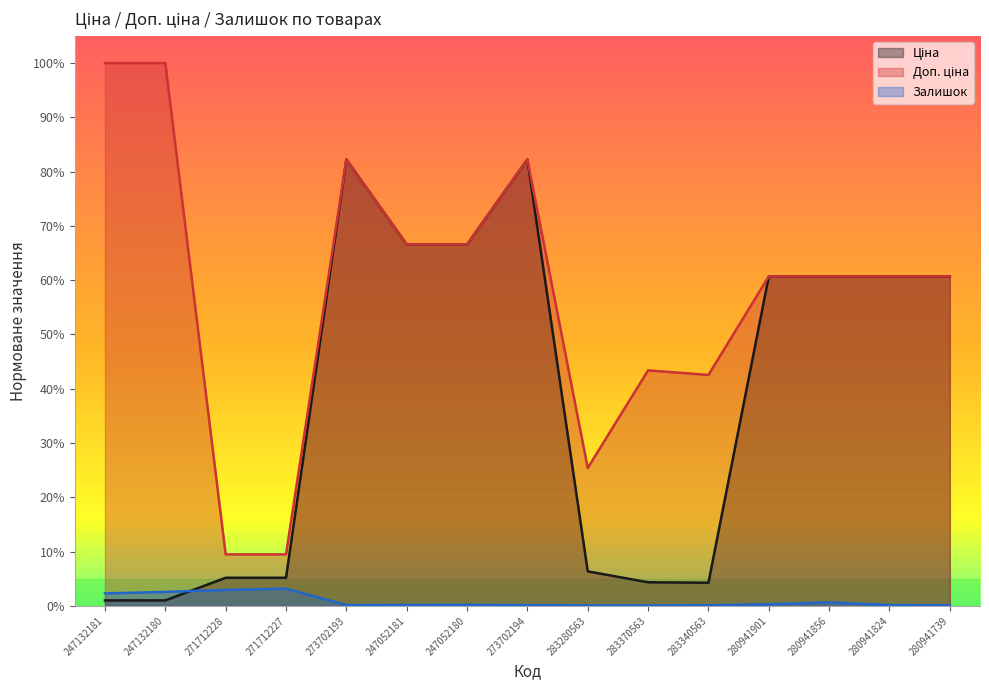

What is the difference between the highest and lowest values at 283370563?

0.4